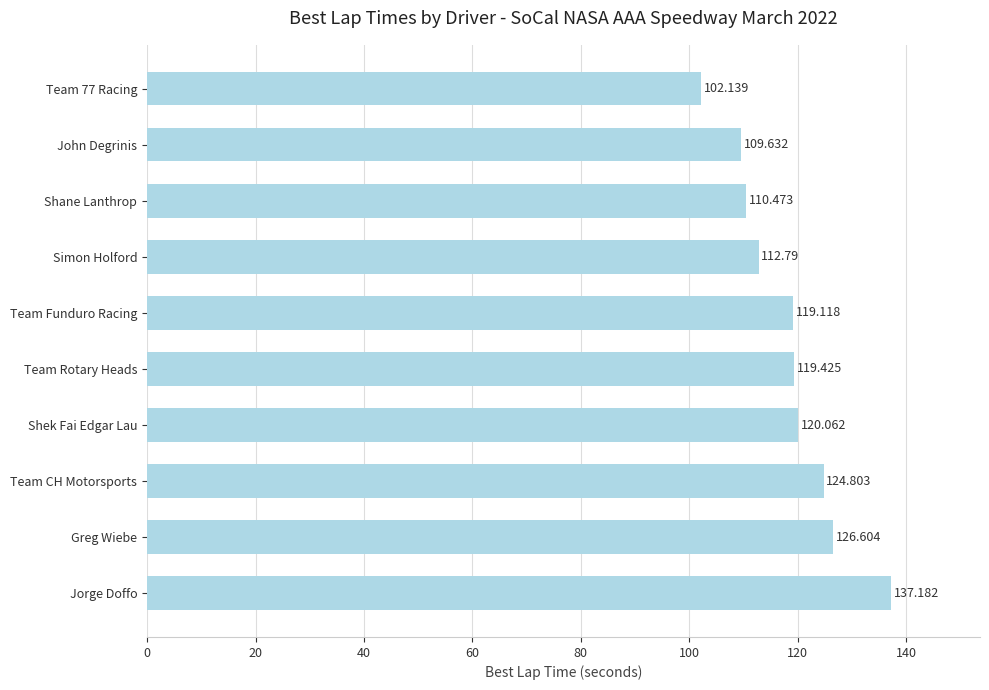

What is the label of the 7th bar from the bottom?

Simon Holford